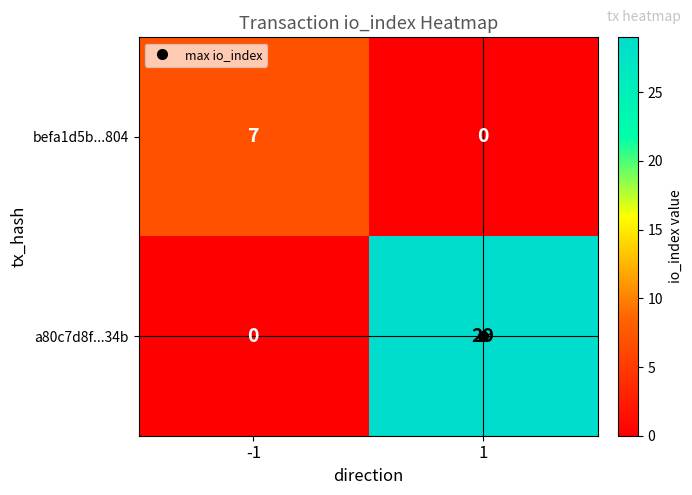

Which category has the highest value across all series?

1